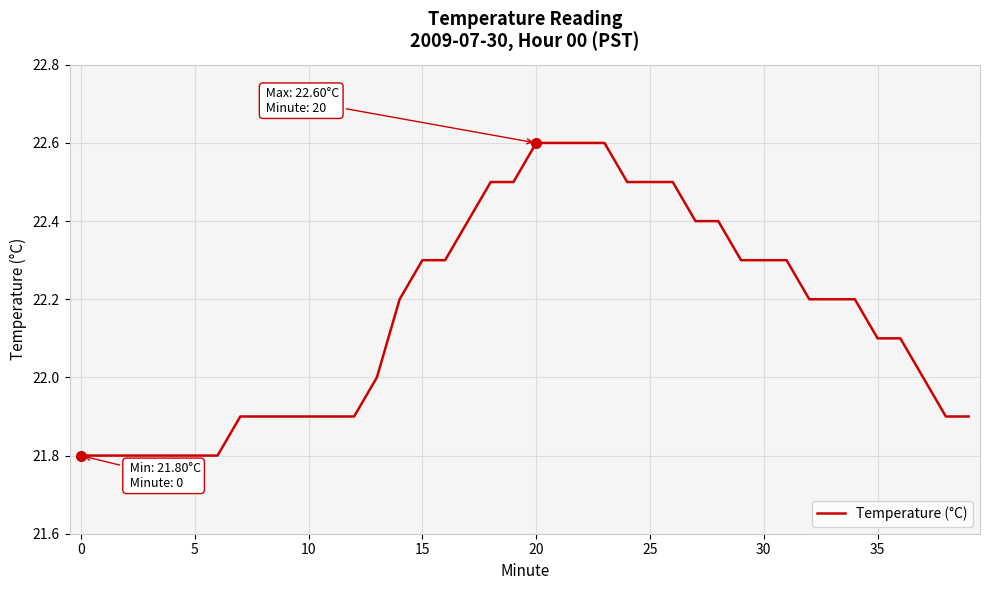

What is the minimum value shown in the chart?

21.8